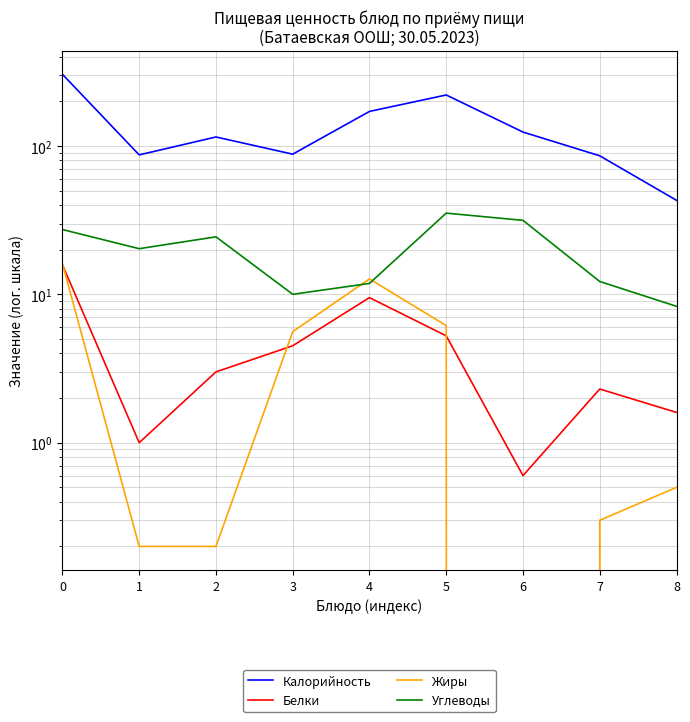

How many values in the Белки series are below 3?

4